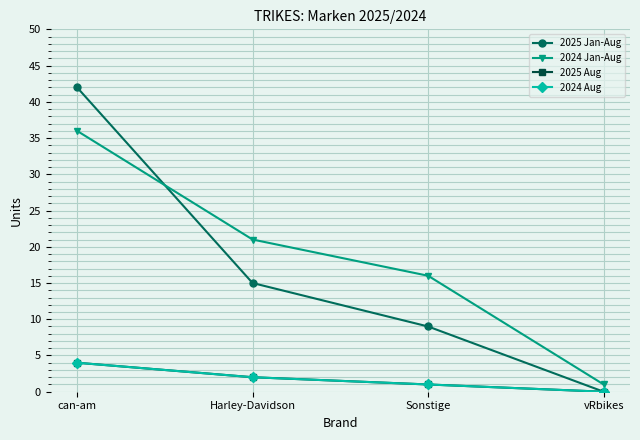

Is this an area chart (filled region under the line)?

No